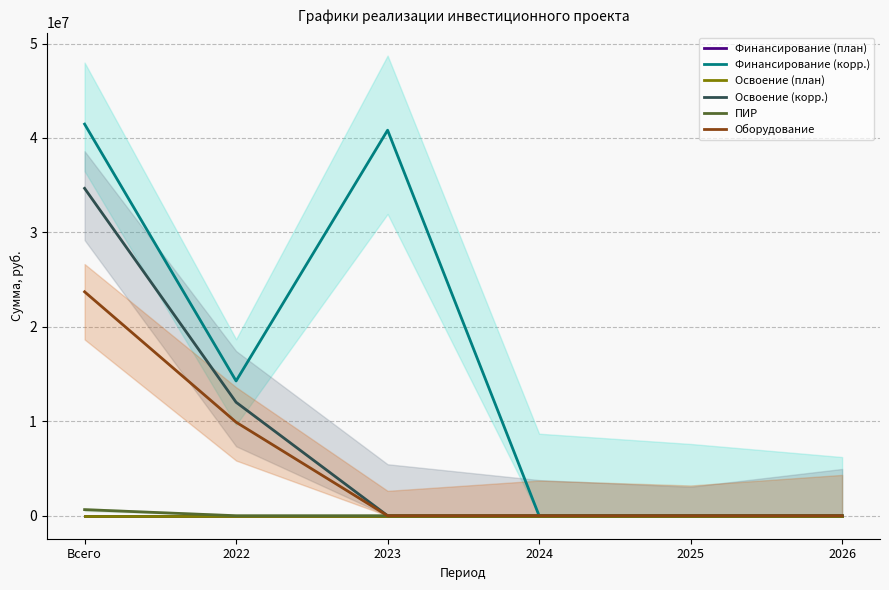

True or false: Оборудование has a value of 13849483 at Всего.

False